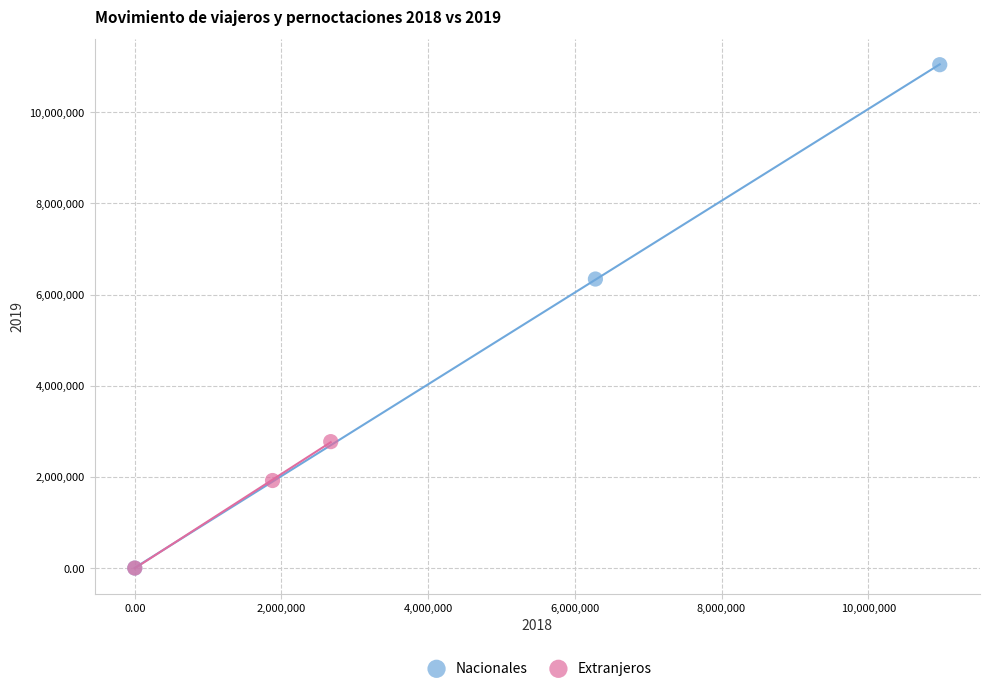

Which series reaches the maximum Y coordinate?

Nacionales